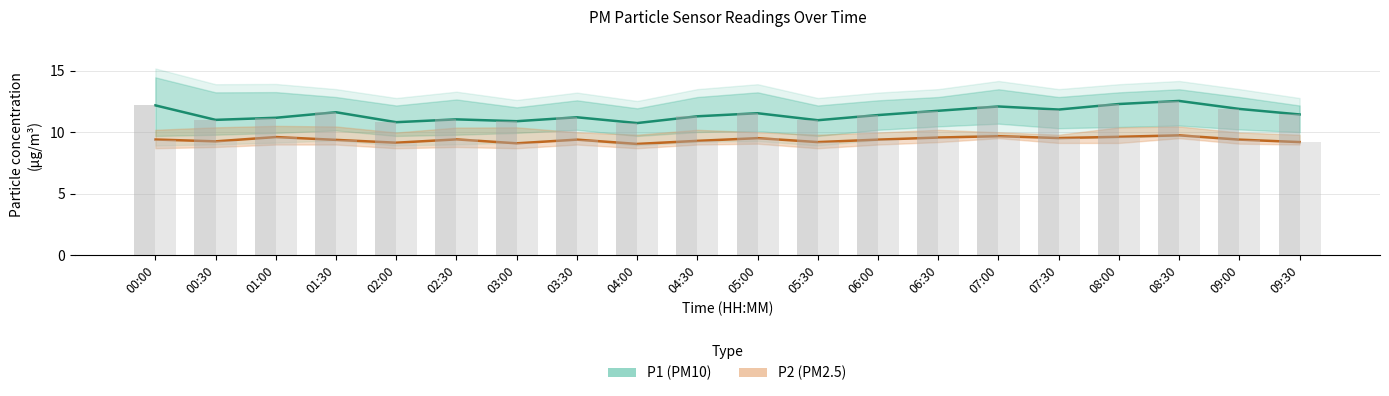

How many values in the P1 series exceed 11?

16